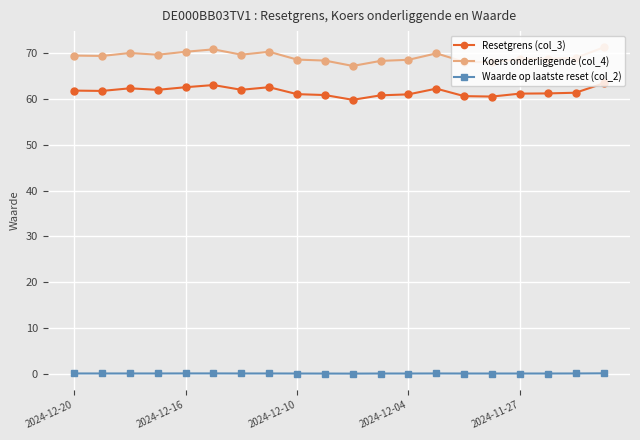

True or false: Resetgrens (col_3) has more than 2 interior local peaks.

True